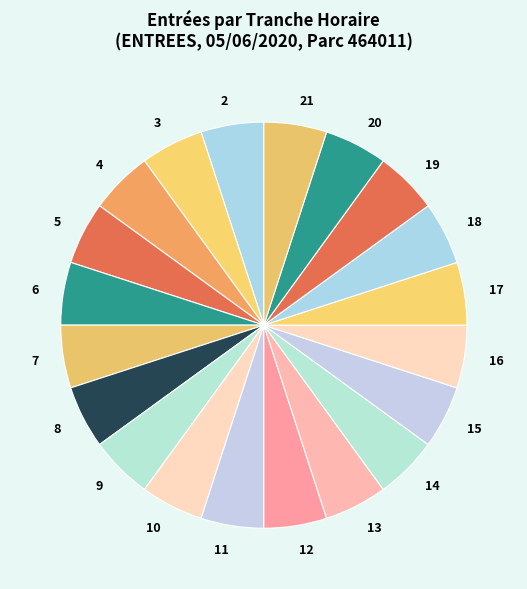

Do 11 and 16 together represent more than half of the pie?

No